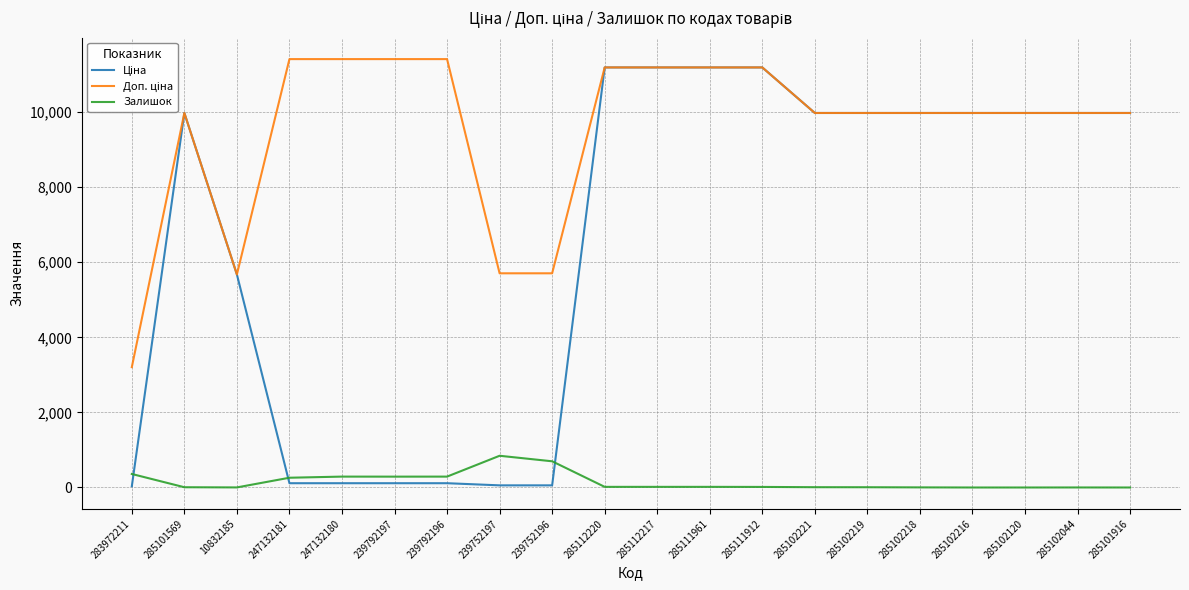

The Залишок series shows 17.0 at 285111961. True or false?

True